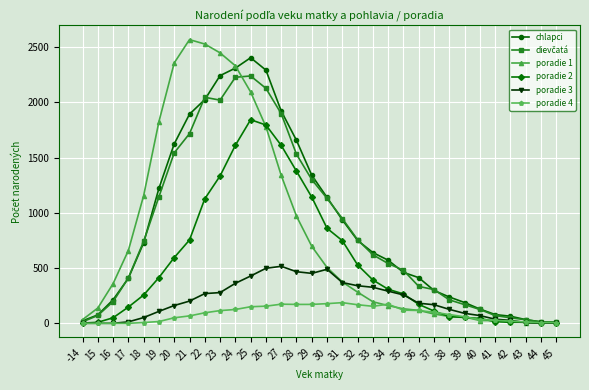

What is the maximum value shown in the chart?

2568